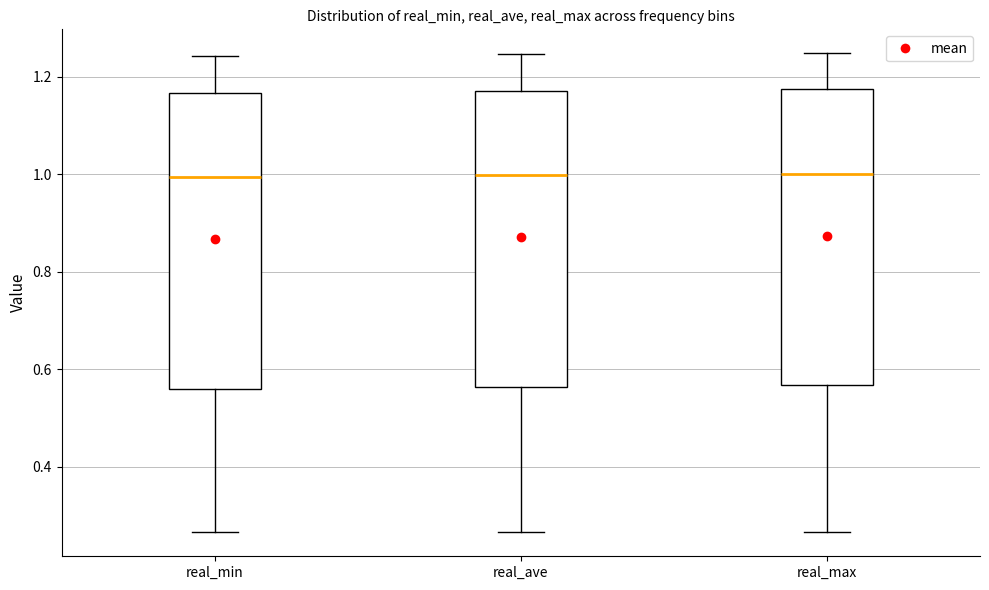

Reading left to right, read every box against the y-axis: the position of its median line, the range the box covers, and the ends of its whiskers. The values are not printed on the chart, so give them approximately, as read against the axis.

real_min: median 1.00, box 0.56 to 1.16, whiskers 0.26 to 1.24
real_ave: median 1.00, box 0.56 to 1.18, whiskers 0.26 to 1.24
real_max: median 1.00, box 0.56 to 1.18, whiskers 0.26 to 1.24